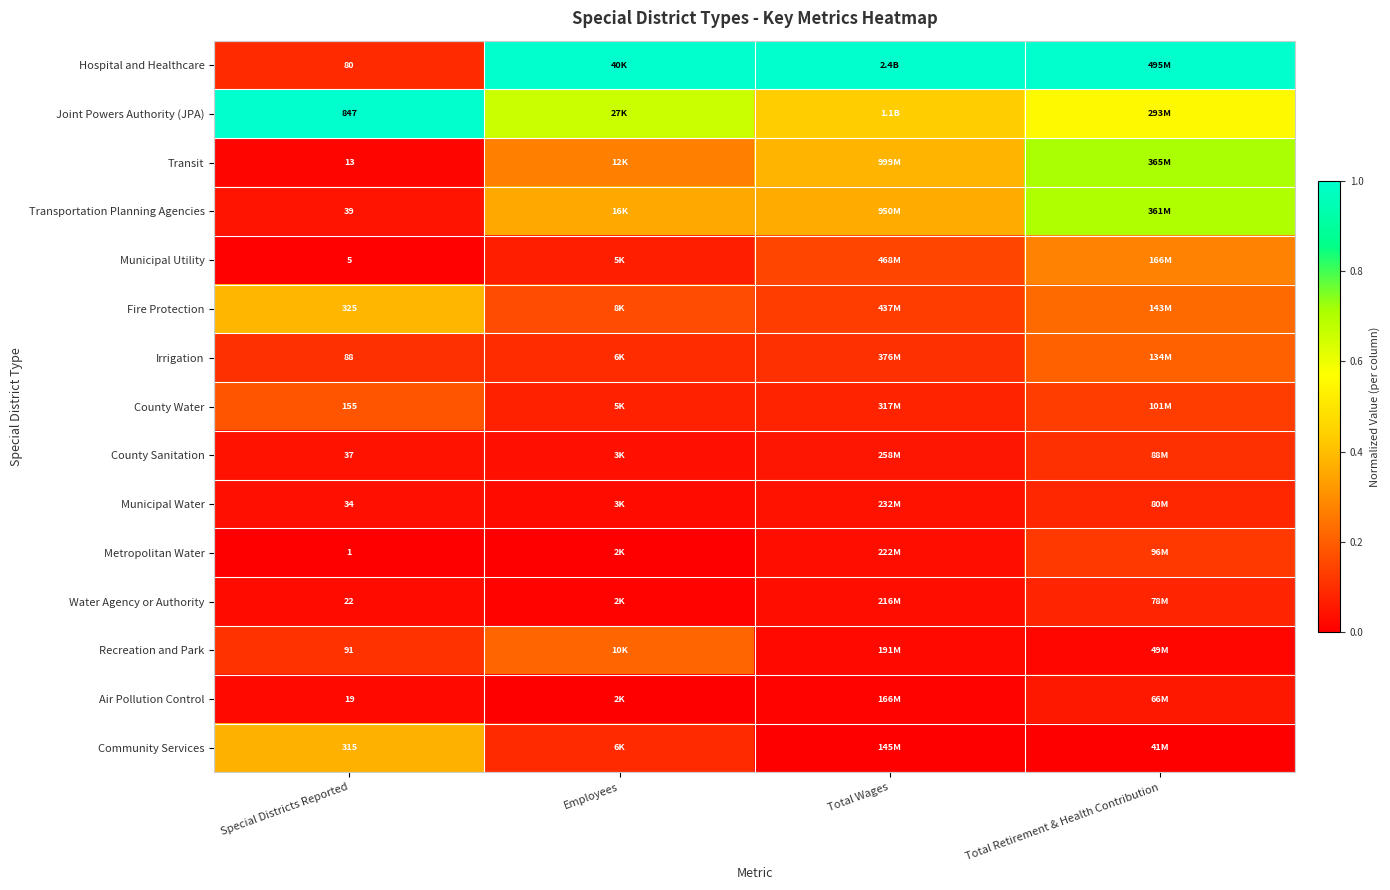

Rank the series at Special Districts Reported from highest to lowest value.

Joint Powers Authority (JPA), Fire Protection, Community Services, County Water, Recreation and Park, Irrigation, Hospital and Healthcare, Transportation Planning Agencies, County Sanitation, Municipal Water, Water Agency or Authority, Air Pollution Control, Transit, Municipal Utility, Metropolitan Water